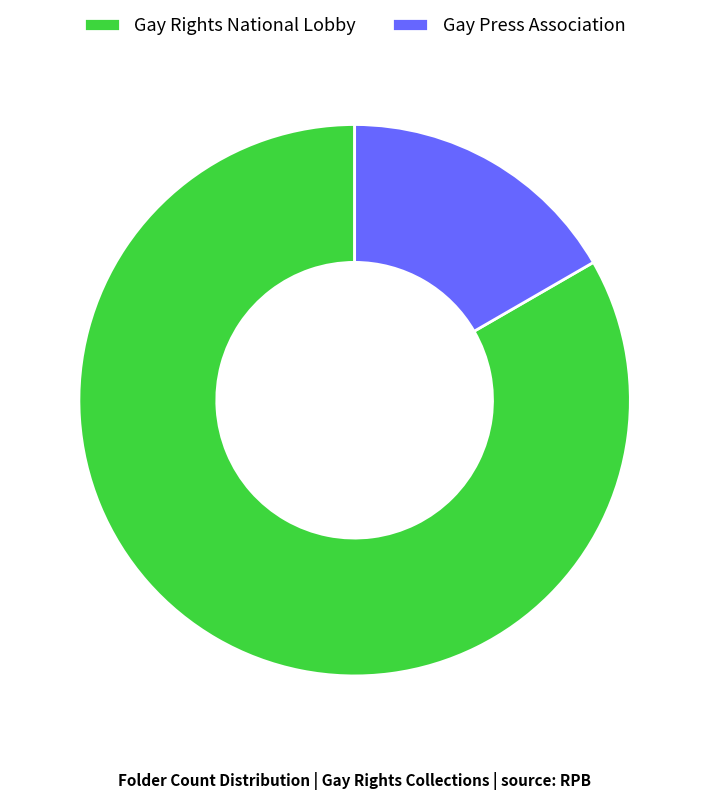

The Gay Rights National Lobby slice represents 73% of the pie. True or false?

False